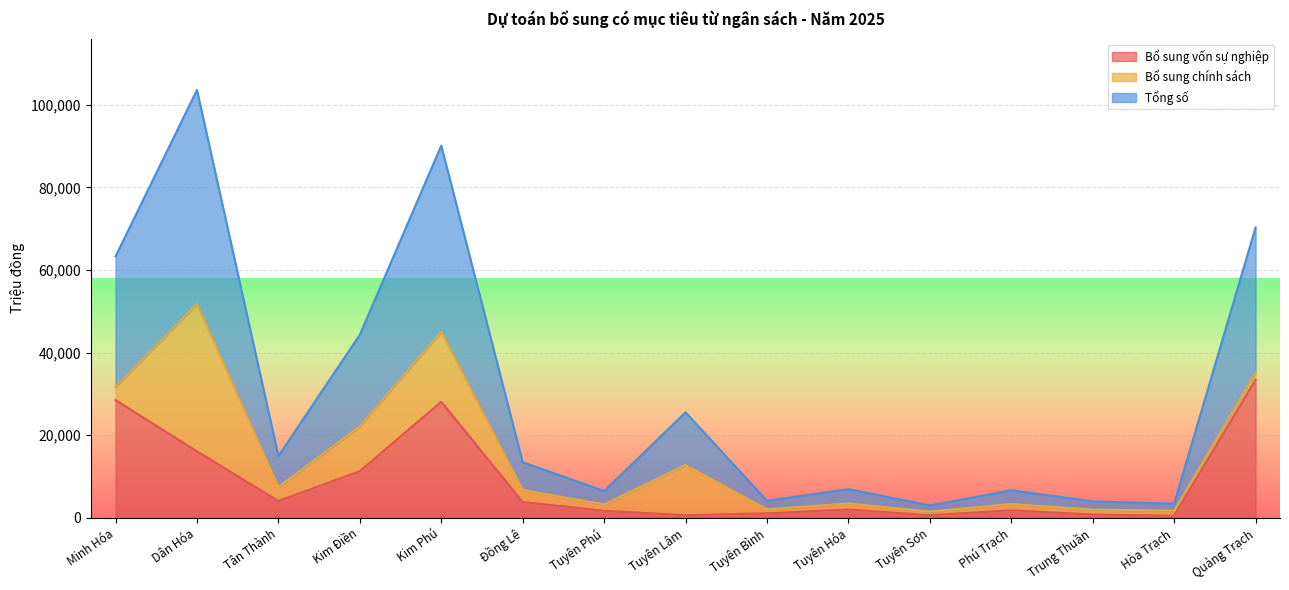

Between Tuyên Phú and Tuyên Bình, which series saw the biggest shift?

Tổng số